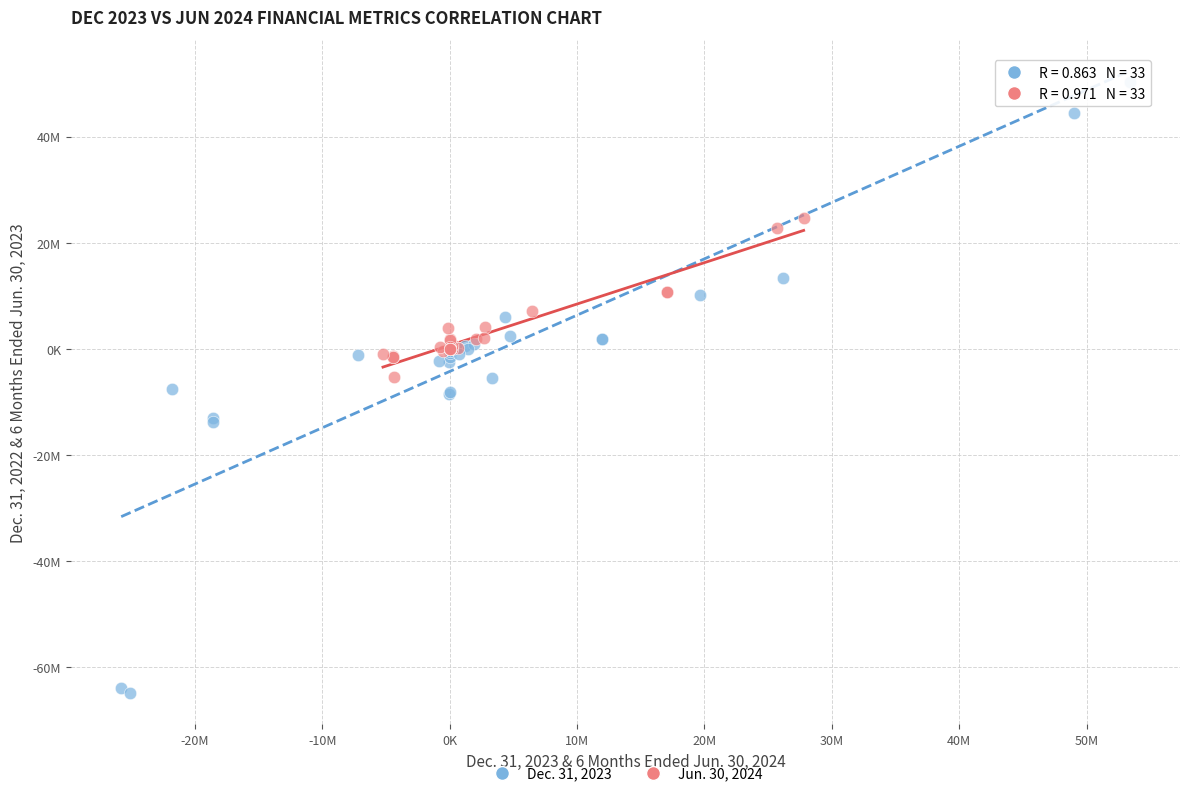

What are all the series names shown in the legend?

Dec. 31, 2023, Jun. 30, 2024